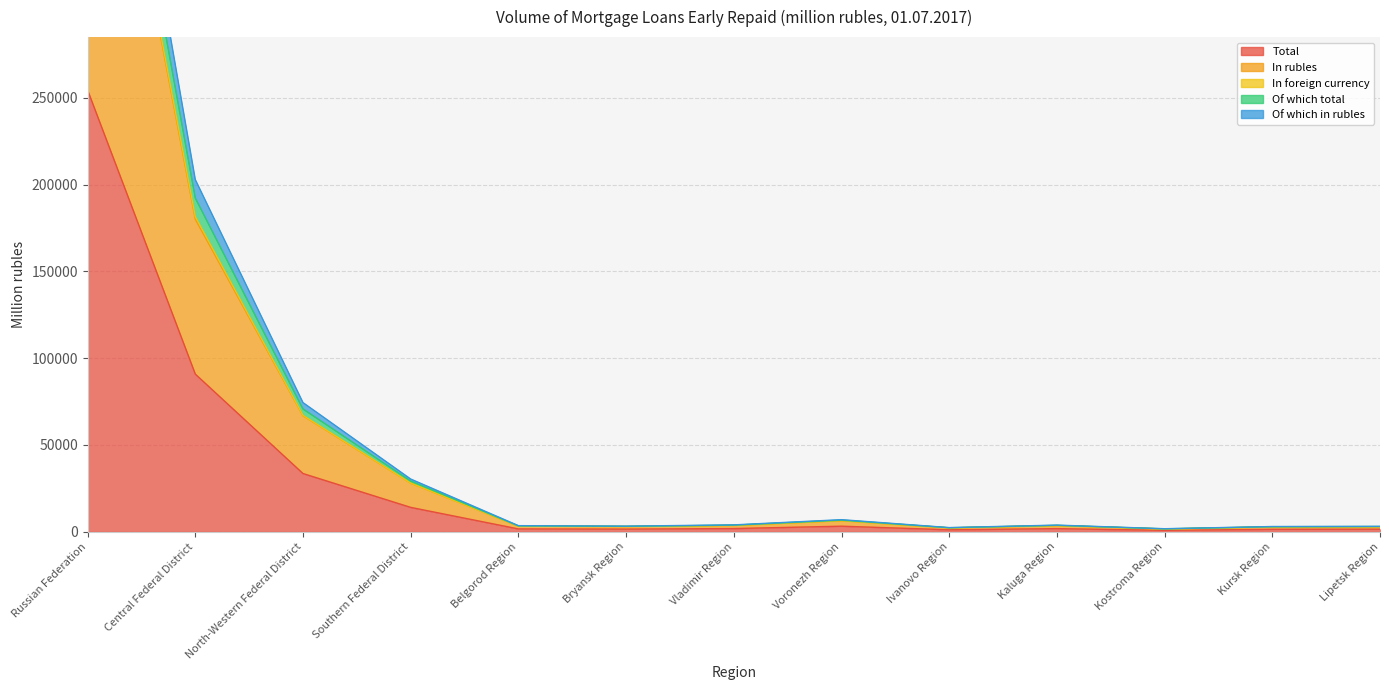

What is the minimum value shown in the chart?

769